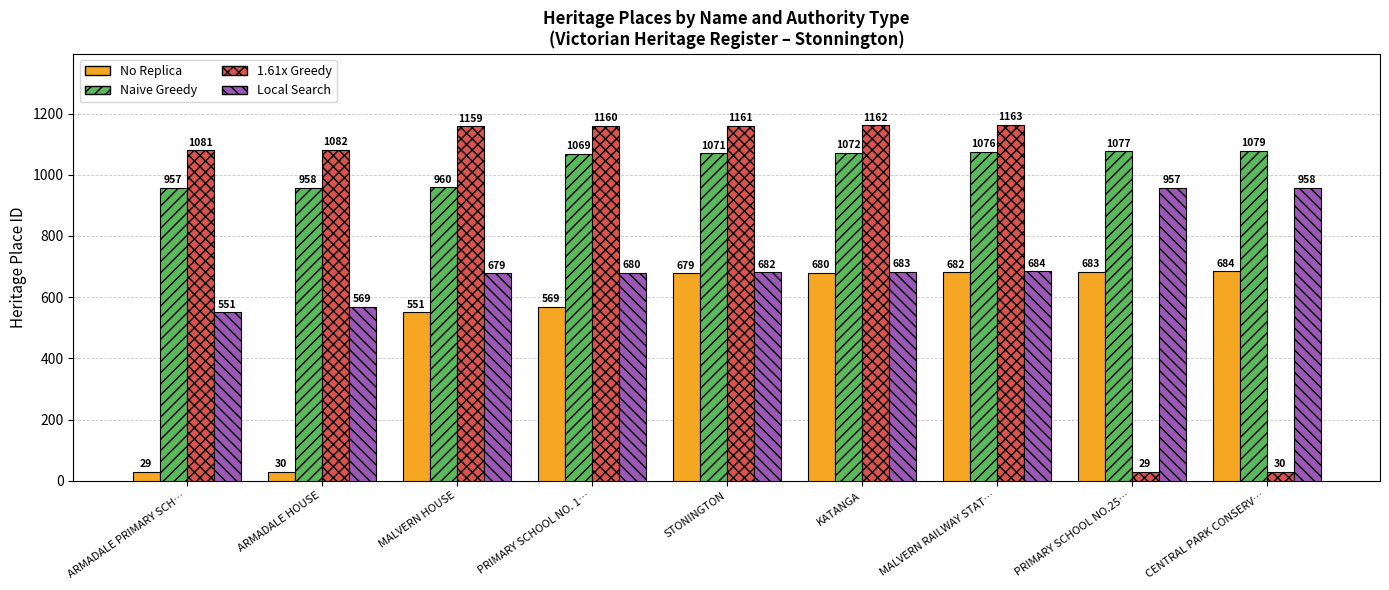

What is the spread (max minus min) of values at STONINGTON?

482